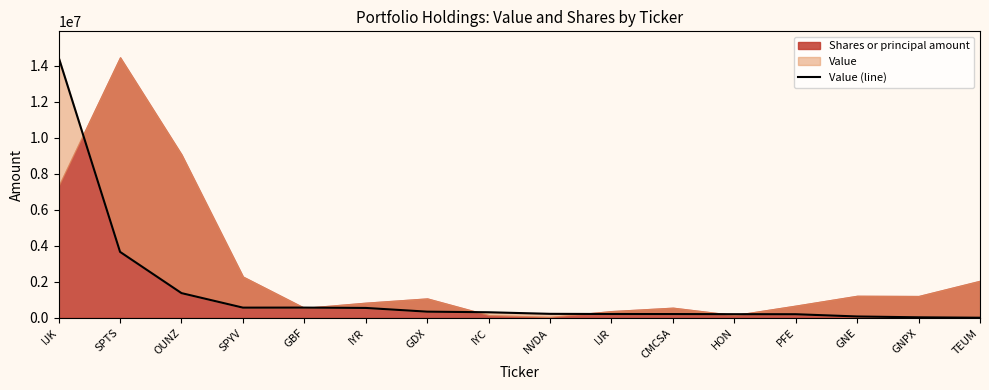

What is the change in value from GDX to HON?

-140000